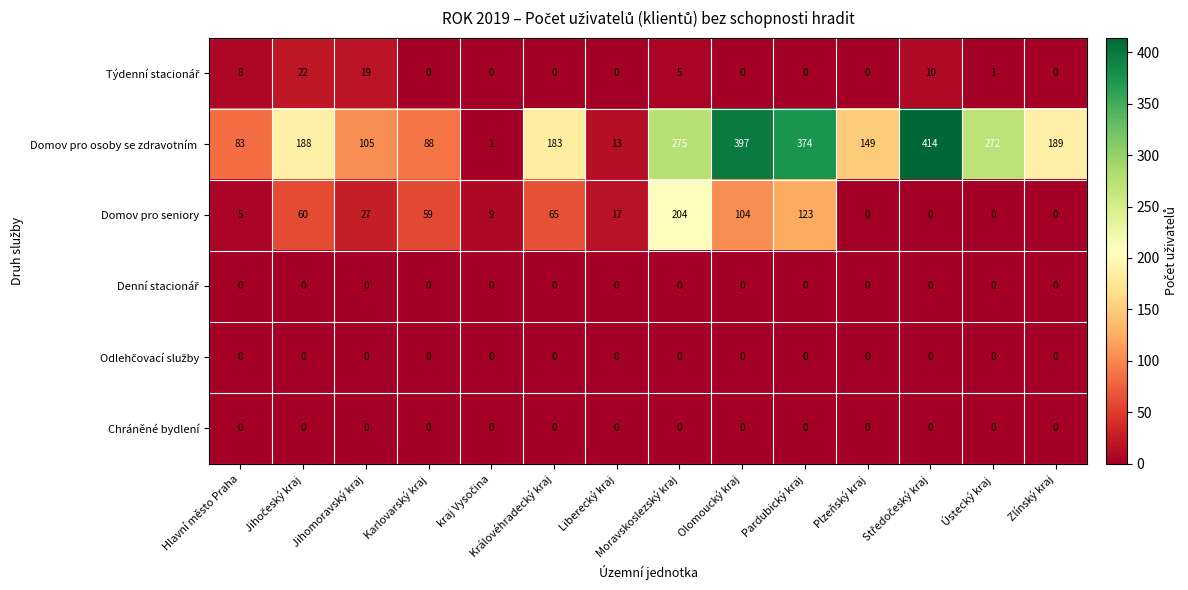

At which category is the sum across all series the highest?

Olomoucký kraj